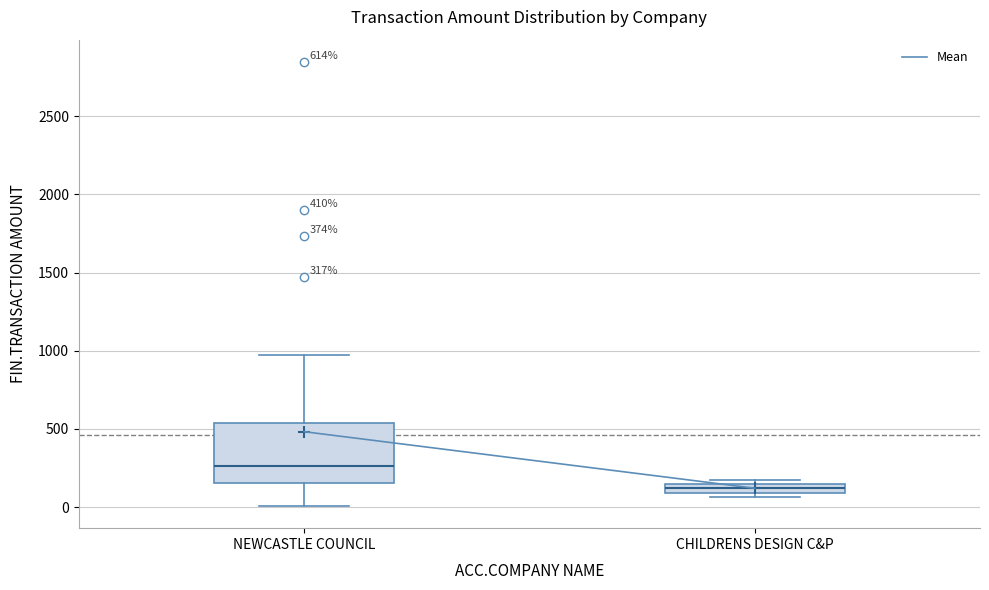

Which box's median line is the highest?

NEWCASTLE COUNCIL